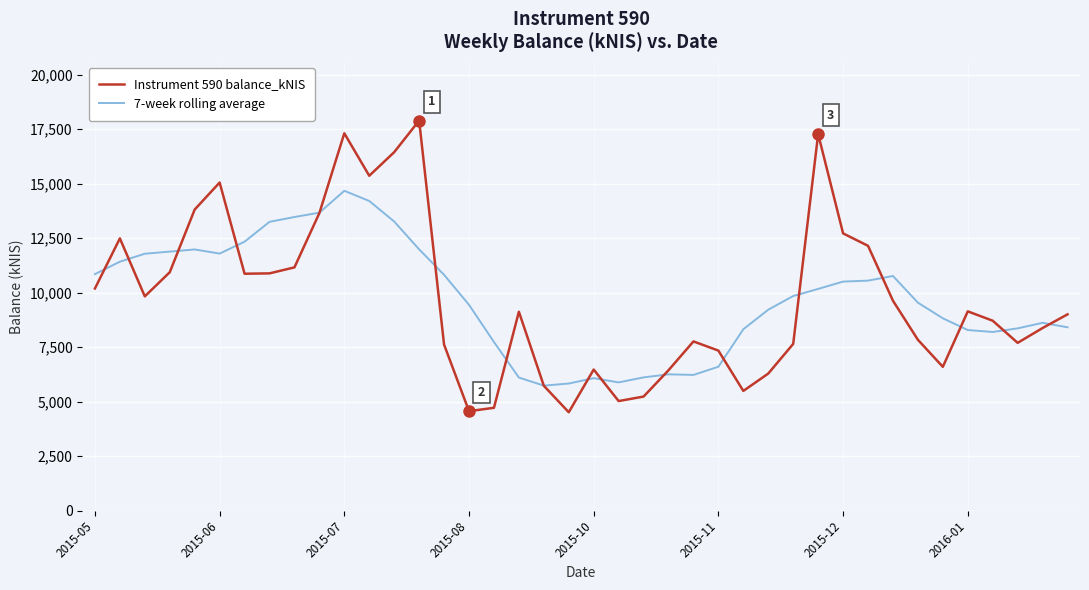

What is the maximum value shown in the chart?

17893.9